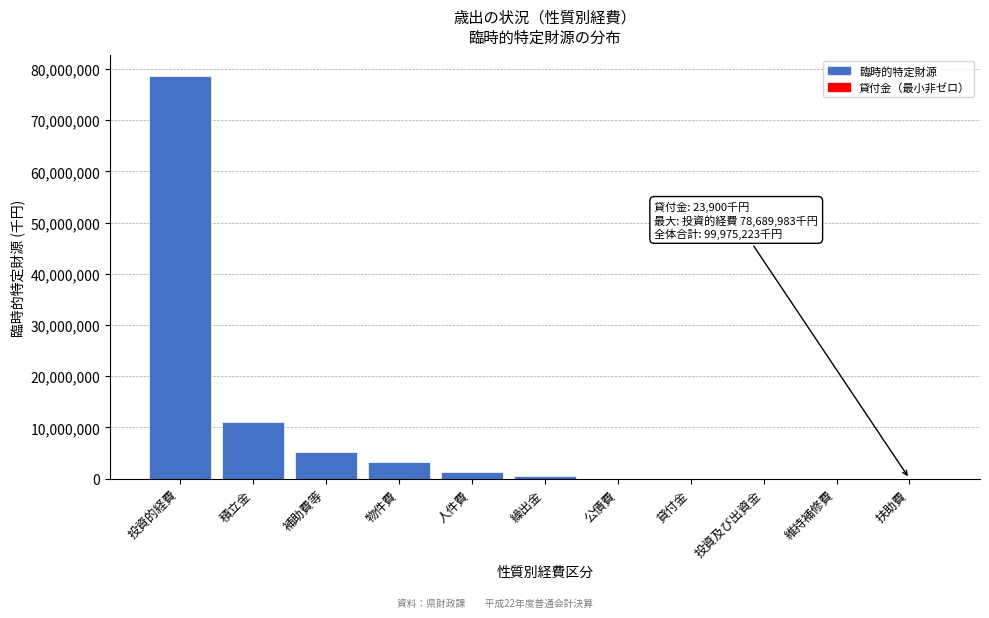

Approximately how many times larger is the value at 補助費等 compared to 物件費?

1.6